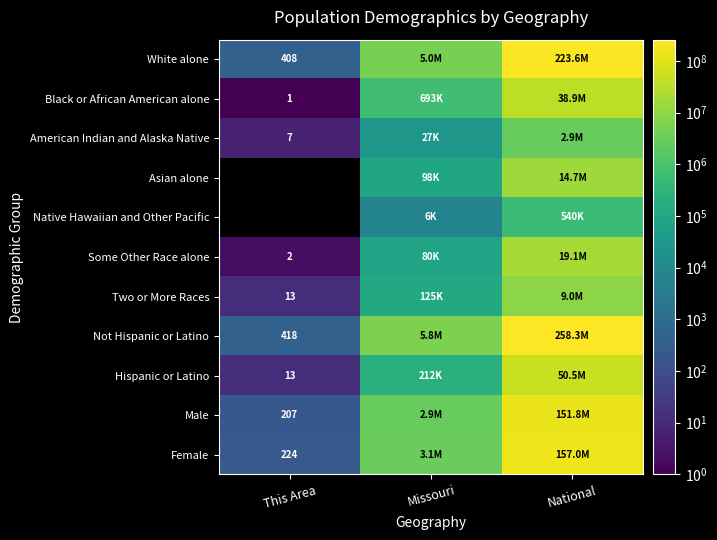

The value of Two or More Races at This Area is 19. True or false?

False